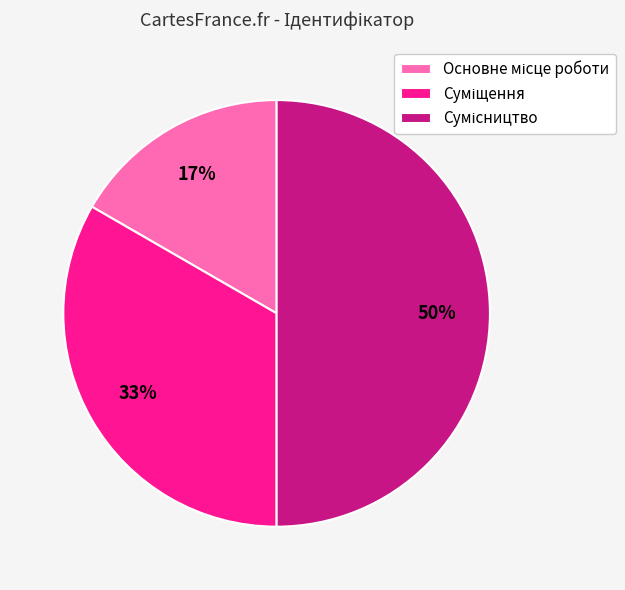

To the nearest percent, what is the difference between the largest and smallest slice percentages?

33%